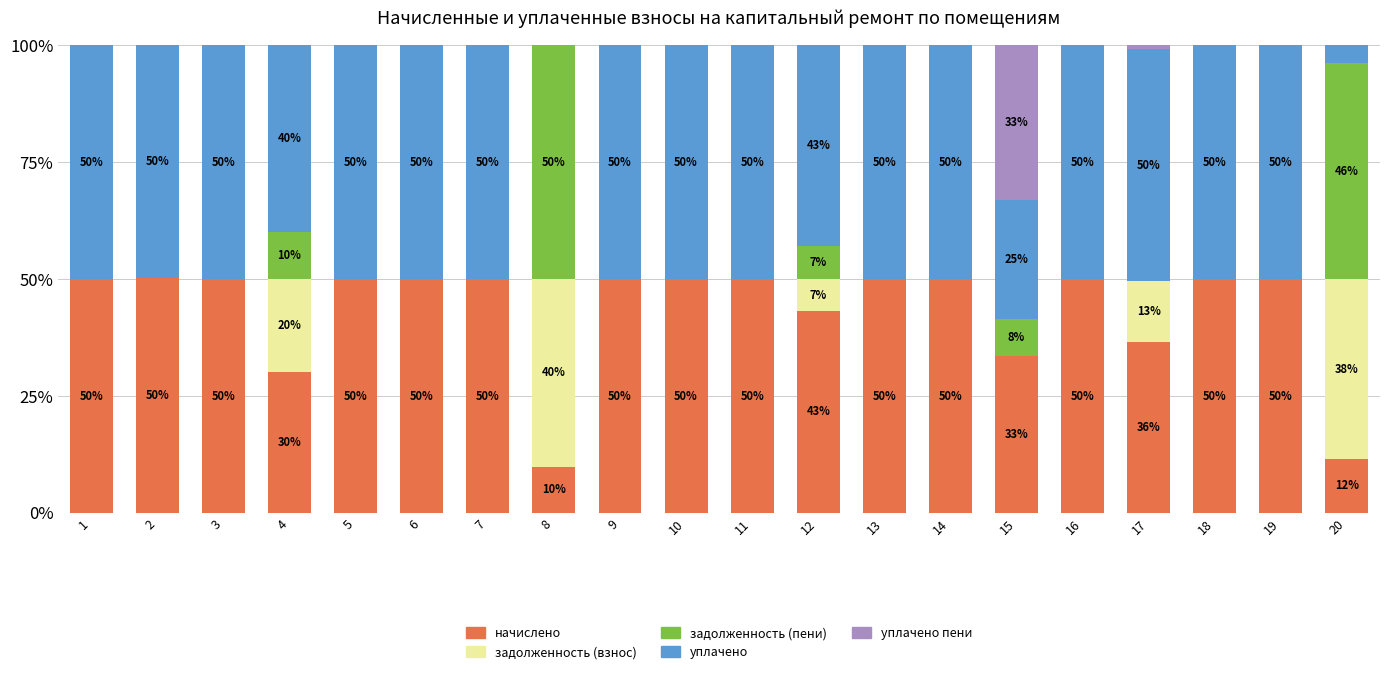

What is the maximum value for начислено?

50.2